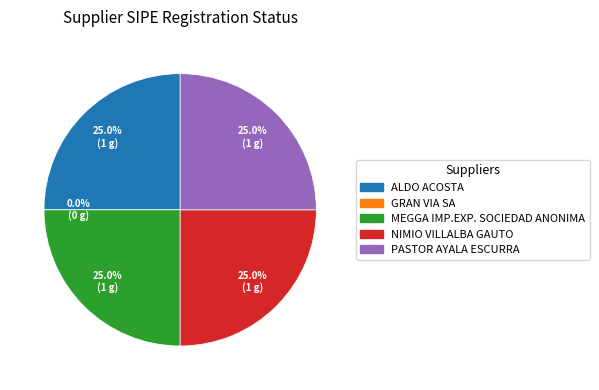

What is the ratio of the value at MEGGA IMP.EXP. SOCIEDAD ANONIMA to the value at ALDO ACOSTA?

1.0